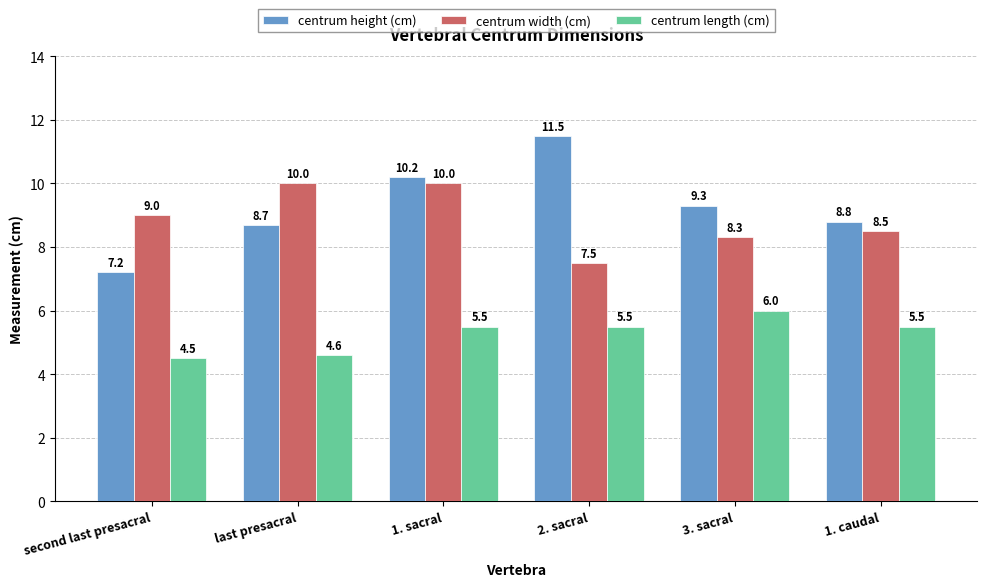

What is the spread (max minus min) of values at 2. sacral?

6.0